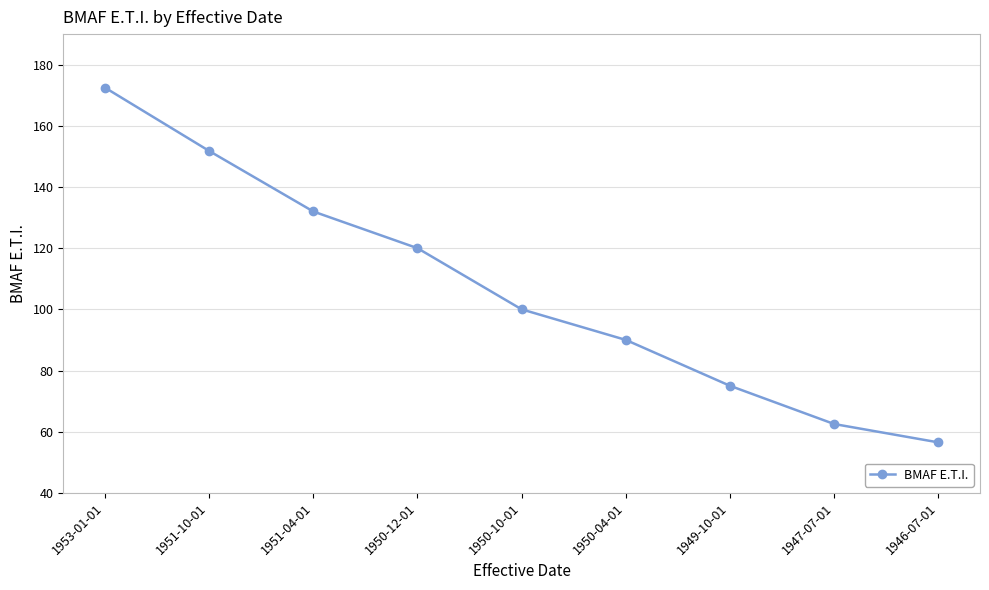

How many values are below 100?

4